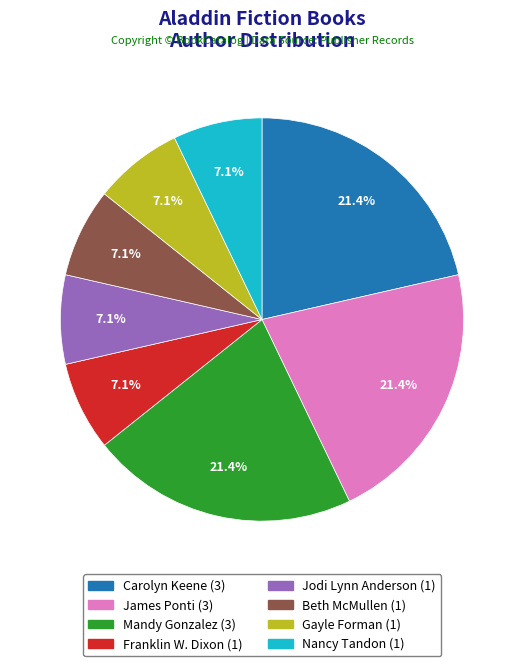

Is it true that Gayle Forman is 1% of the pie?

False